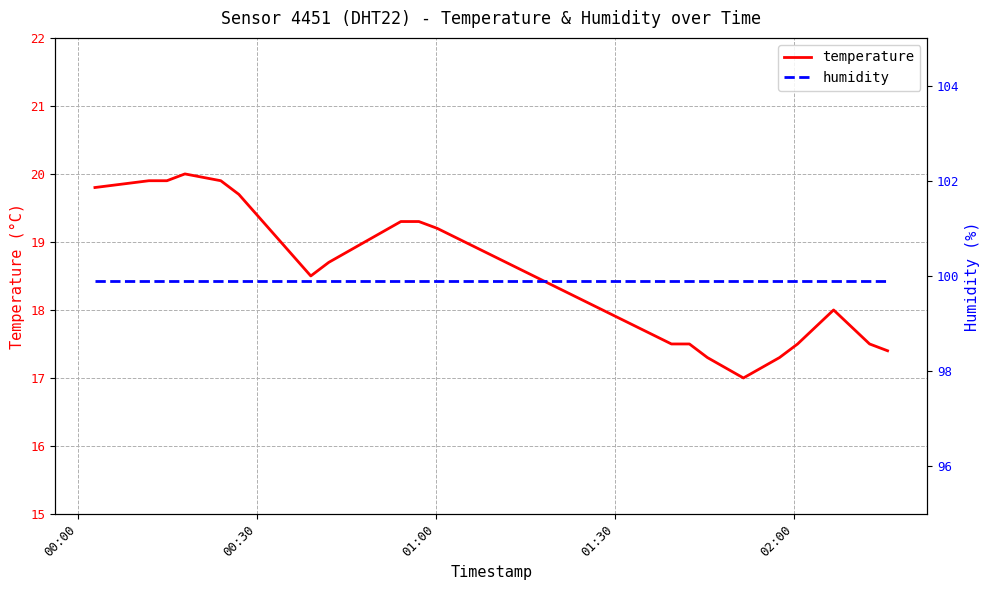

Which series has the largest range (max minus min)?

temperature